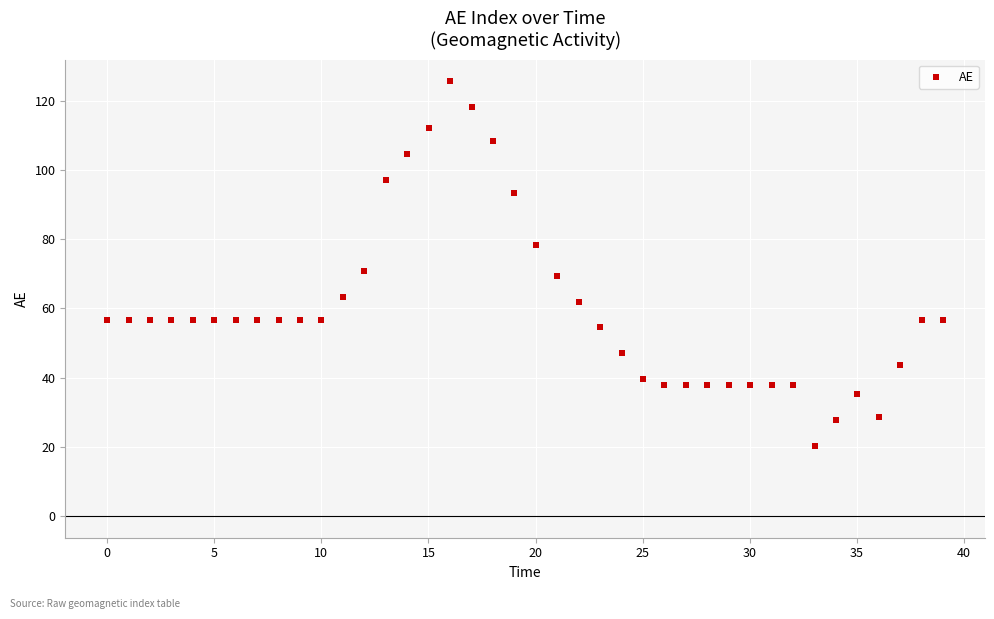

What is the range of X values (max minus min)?

39.0